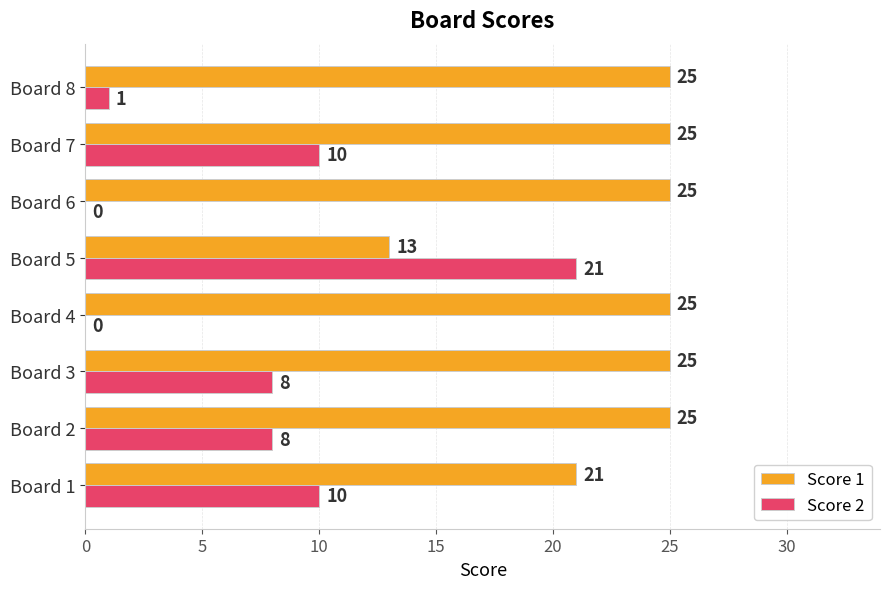

Read the Score 1 value at Board 4.

25